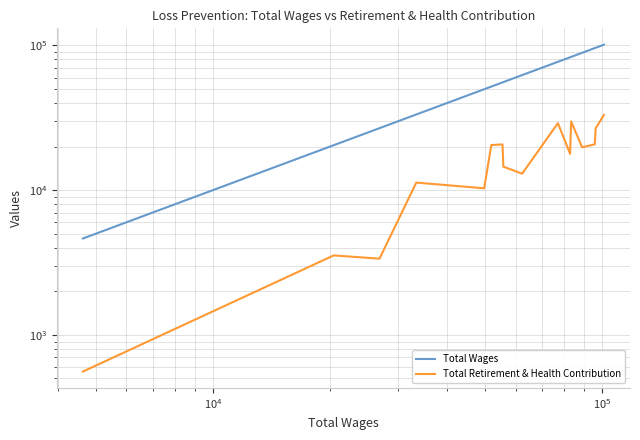

List the series in order of their peak value, highest first.

Total Wages, Total Retirement & Health Contribution